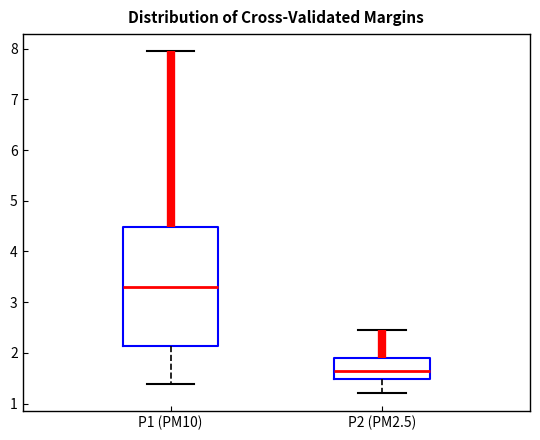

Reading left to right, transcribe this box plot: for each box, give where its median line is, the range the box spans, and where its two whiskers end, as read against the y-axis. The values are not printed on the chart, so give them approximately, as read against the axis.

P1 (PM10): median 3.3, box 2.1 to 4.5, whiskers 1.4 to 8.0
P2 (PM2.5): median 1.7, box 1.5 to 1.9, whiskers 1.2 to 2.5